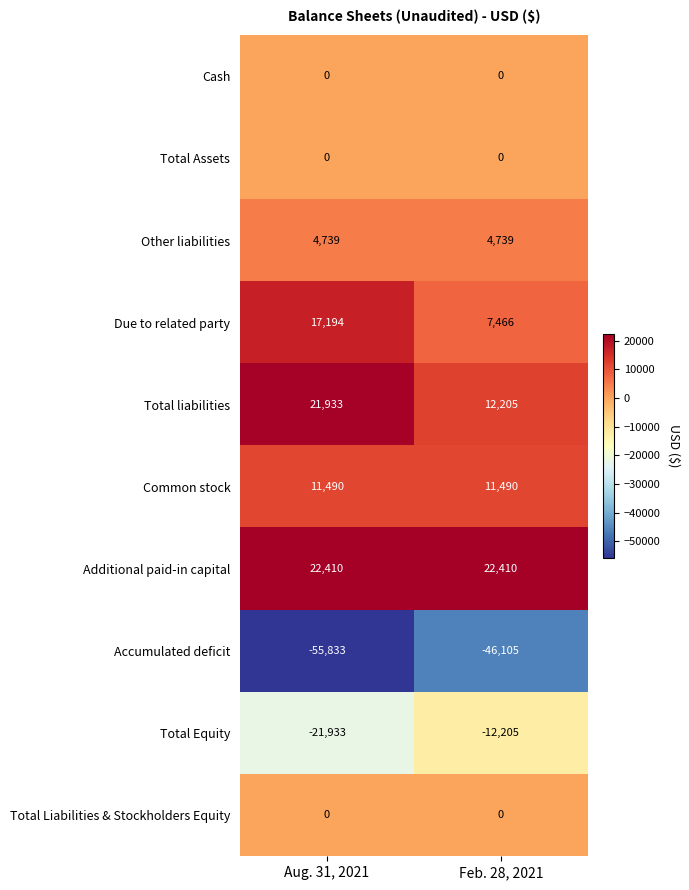

What is the maximum value shown in the chart?

22410